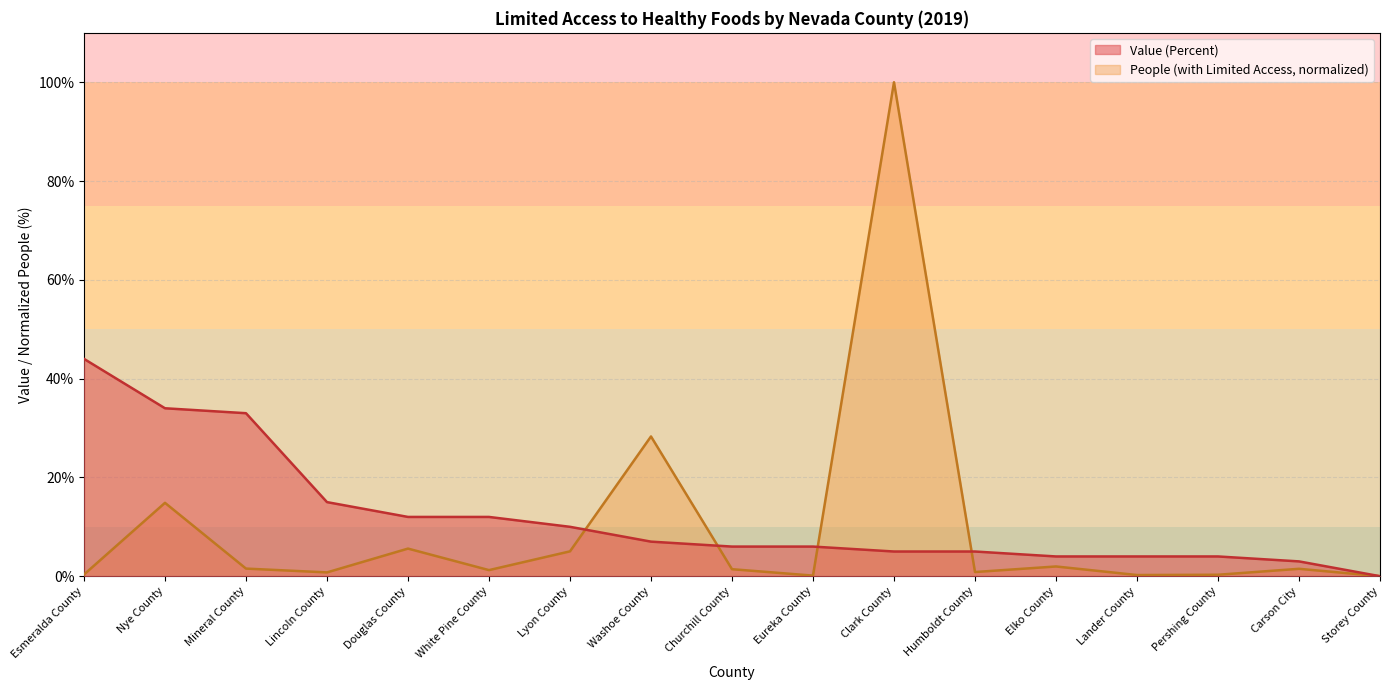

What is the difference between the highest and lowest values at Humboldt County?

4.2